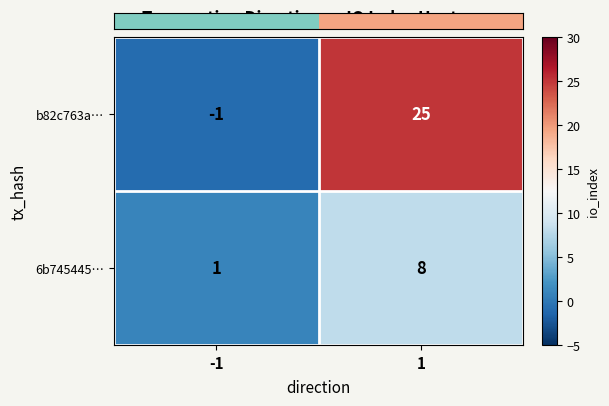

How many data points does each series have?

2